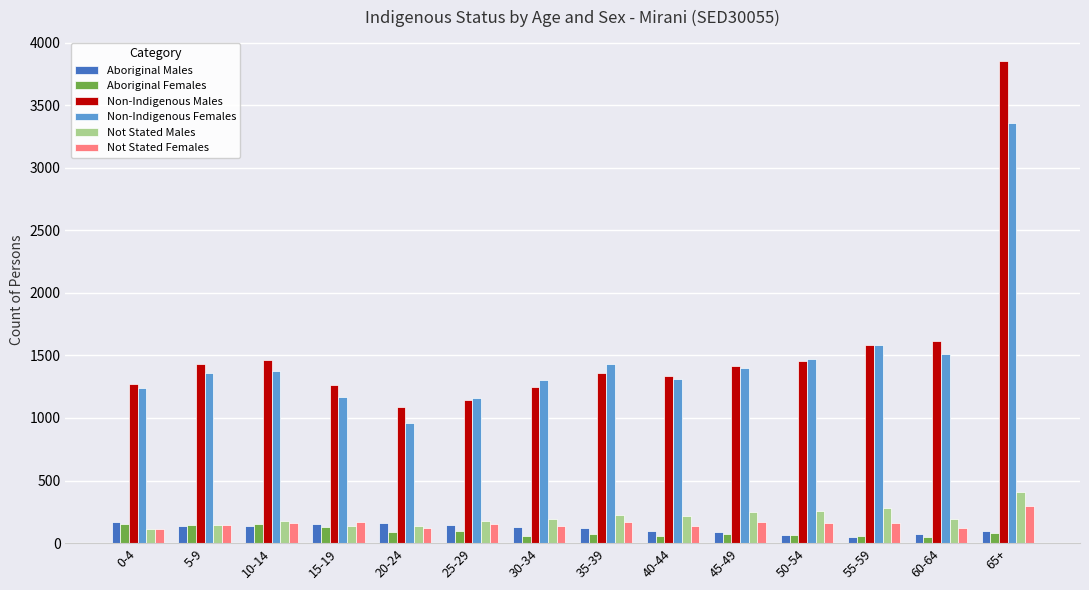

At which label does Not Stated Females first exceed 157?

10-14